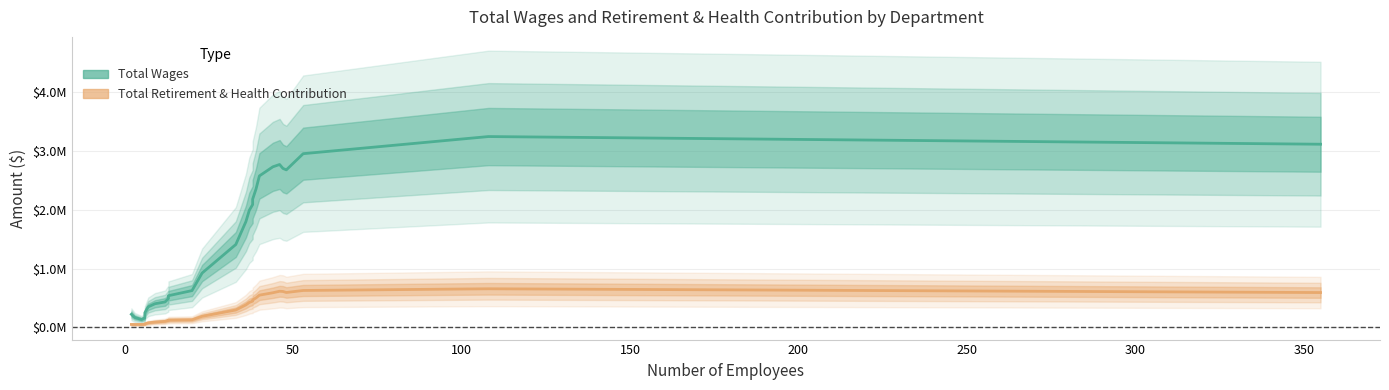

How many interior local peaks does the Total Wages series have?

2